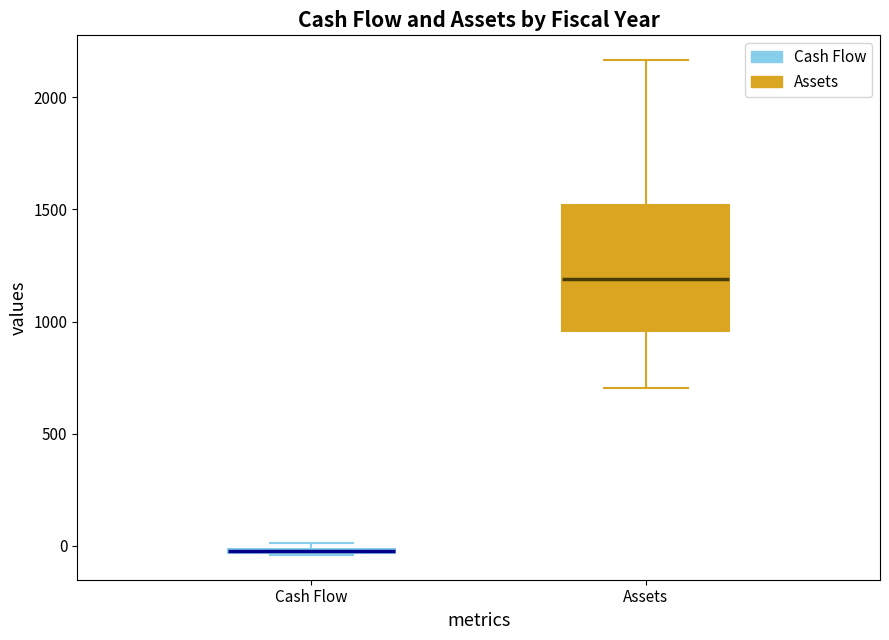

Comparing the boxes themselves (not the whiskers), which one is the tallest?

Assets